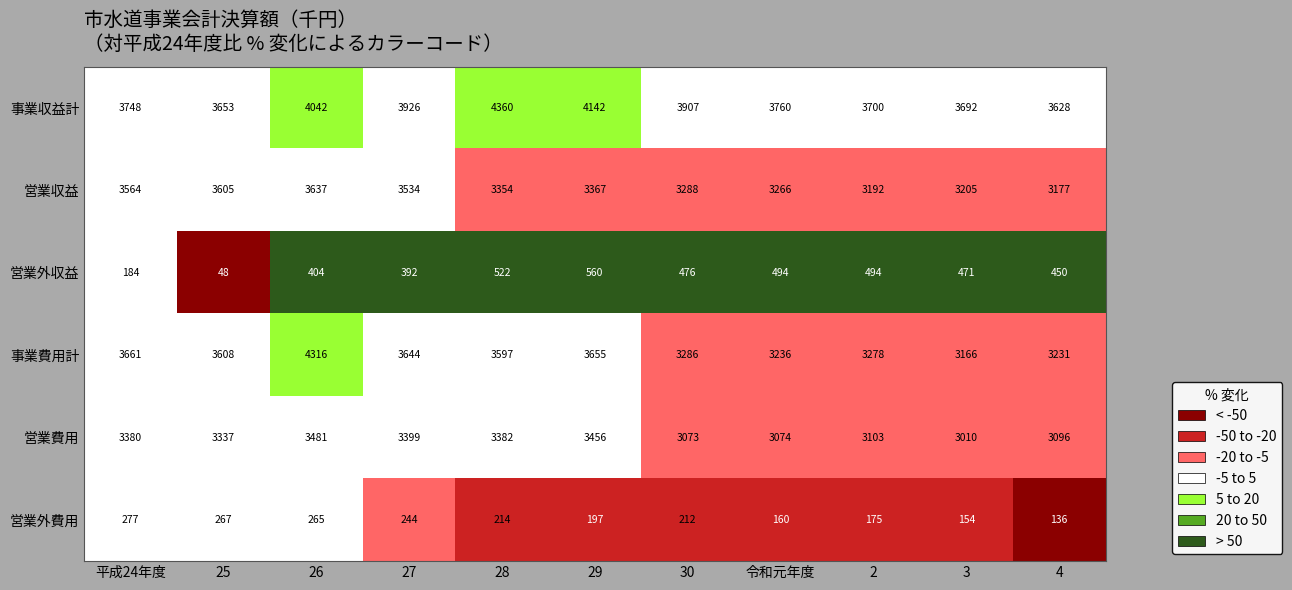

List the series in order of their peak value, lowest first.

営業外費用, 営業外収益, 営業費用, 営業収益, 事業費用計, 事業収益計